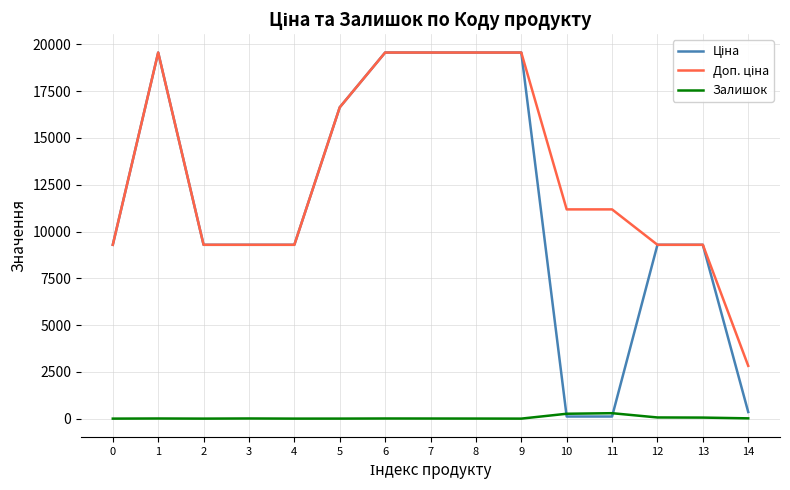

What is the greatest value displayed?

19564.9